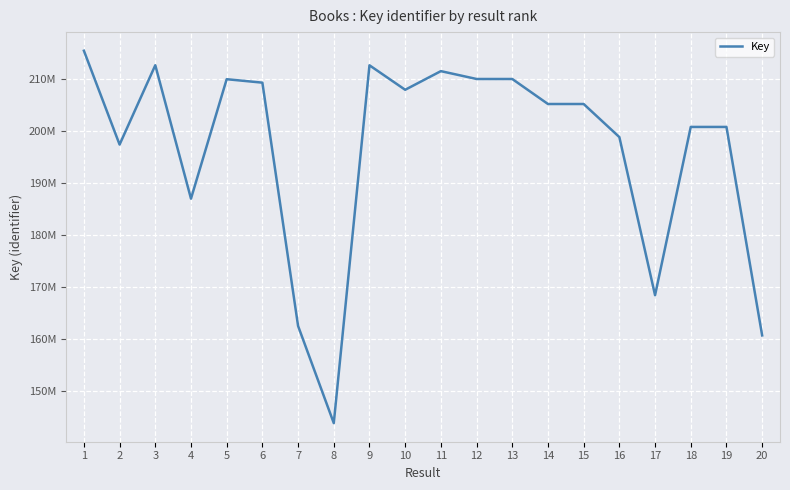

What is the value of the 11th point from the left?

211515793